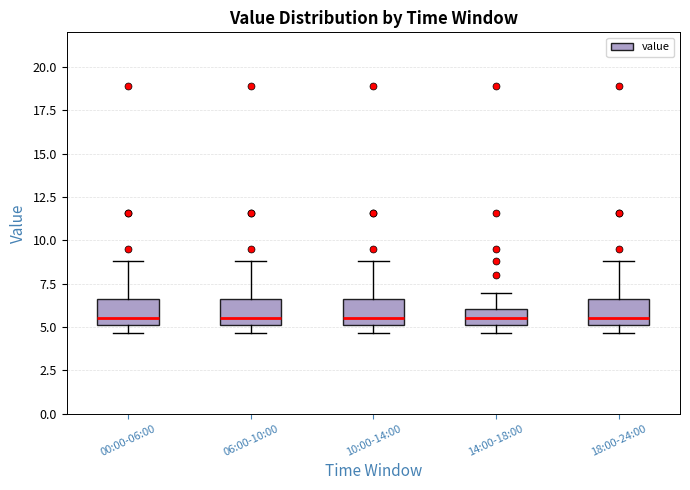

Reading left to right, read every box against the y-axis: the position of its median line, the range the box covers, and the ends of its whiskers. The values are not printed on the chart, so give them approximately, as read against the axis.

00:00-06:00: median 5.5, box 5.0 to 6.5, whiskers 4.5 to 9.0
06:00-10:00: median 5.5, box 5.0 to 6.5, whiskers 4.5 to 9.0
10:00-14:00: median 5.5, box 5.0 to 6.5, whiskers 4.5 to 9.0
14:00-18:00: median 5.5, box 5.0 to 6.0, whiskers 4.5 to 7.0
18:00-24:00: median 5.5, box 5.0 to 6.5, whiskers 4.5 to 9.0